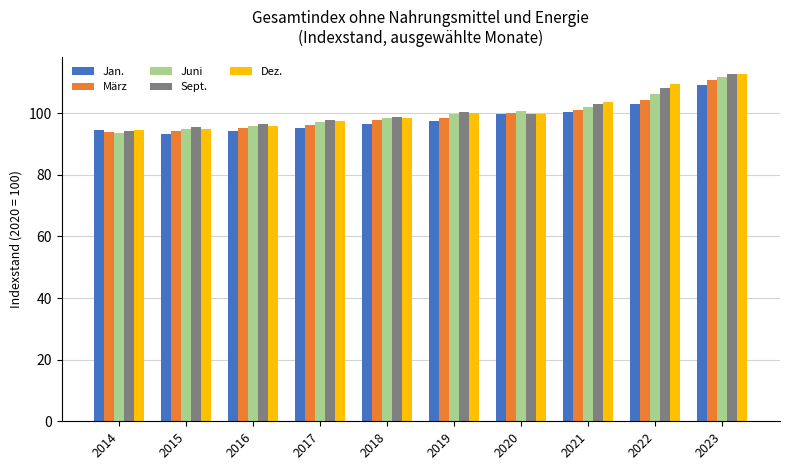

What is the sum of all Sept. values?

1006.9